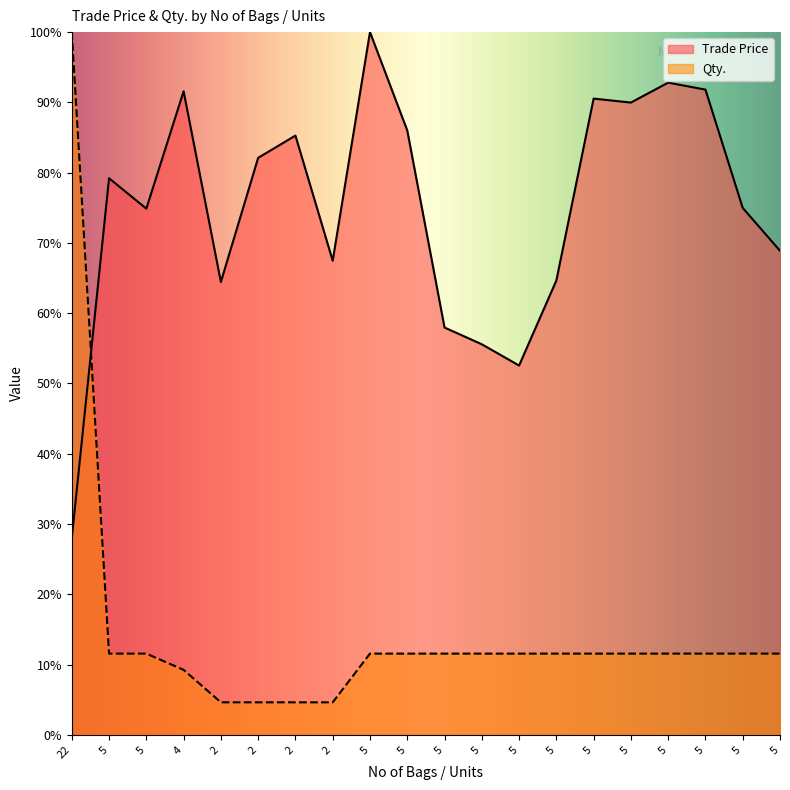

Which series changed the most between 5 and 5?

Trade Price